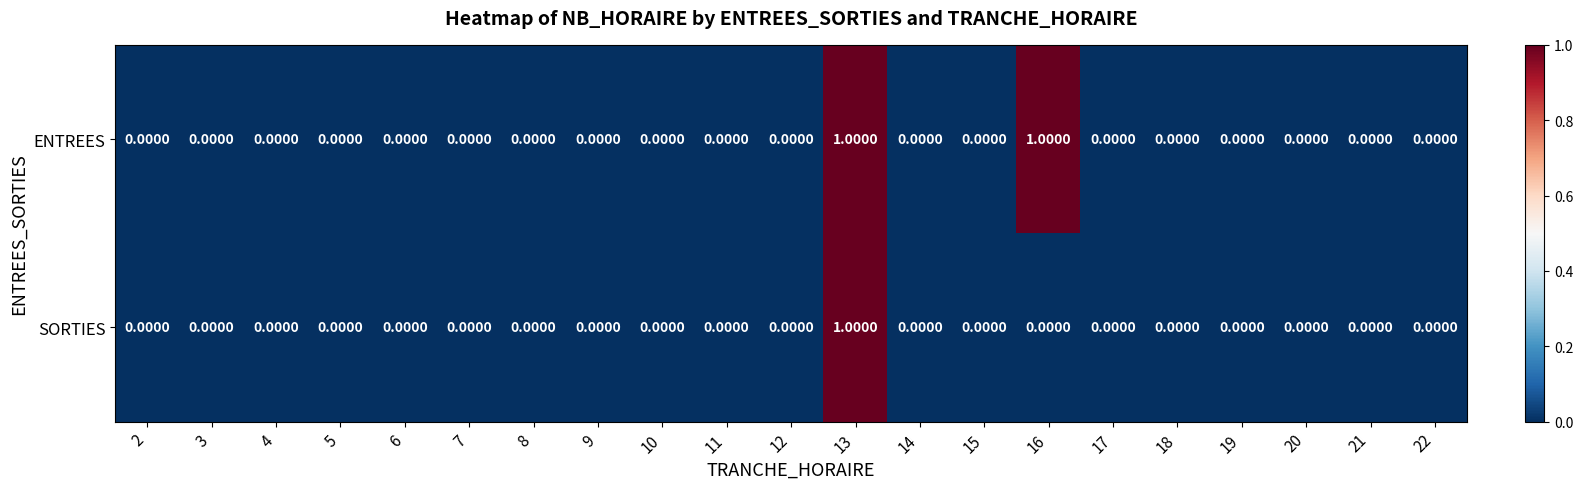

Which series changed the most between 15 and 16?

ENTREES